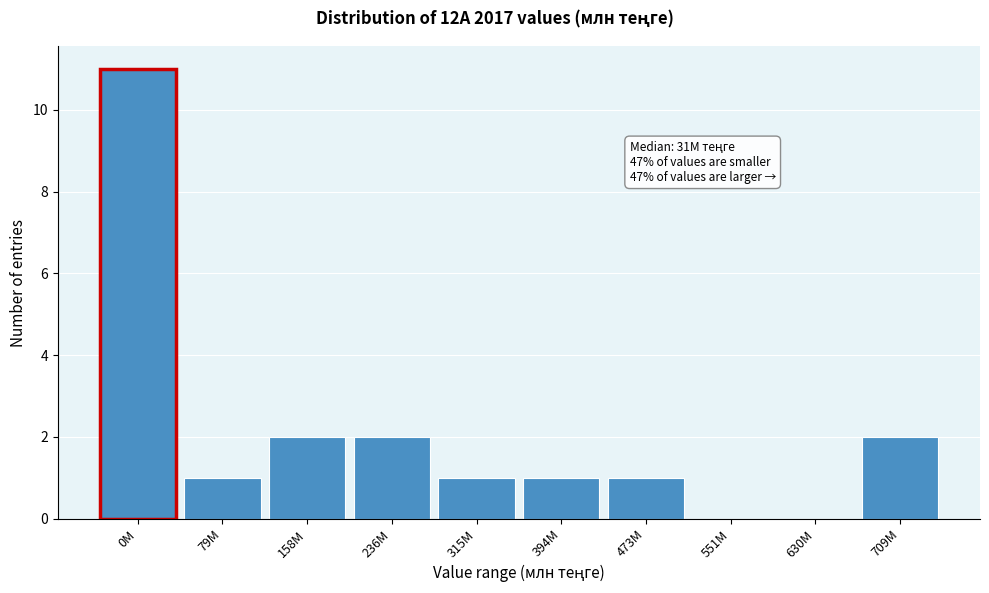

Reading right to left, extract all data points from this chart.

709M=2	630M=0	551M=0	473M=1	394M=1	315M=1	236M=2	158M=2	79M=1	0M=11